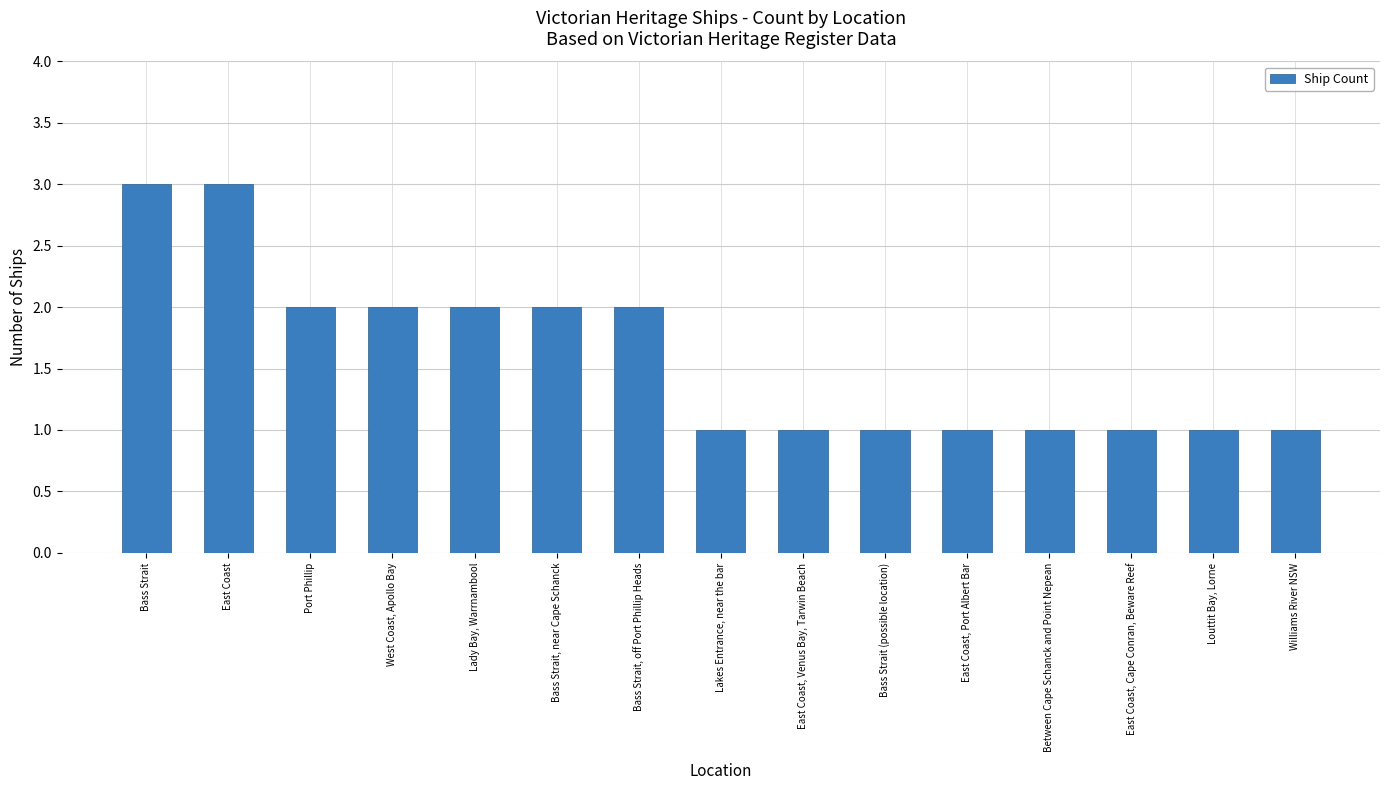

The value at Lady Bay, Warrnambool is 2. True or false?

True